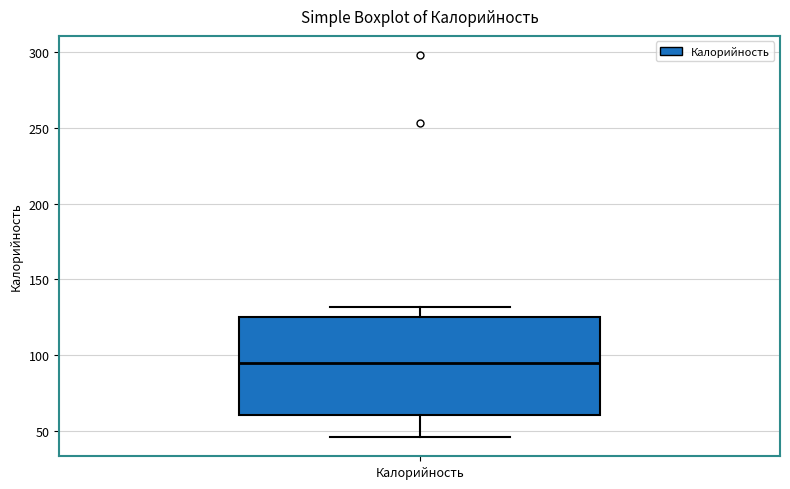

Read this box plot against the y-axis: the position of the median line, the range covered by the box, and the ends of both whiskers. The values are not printed on the chart, so give them approximately, as read against the axis.

median 95, box 60 to 125, whiskers 45 to 130